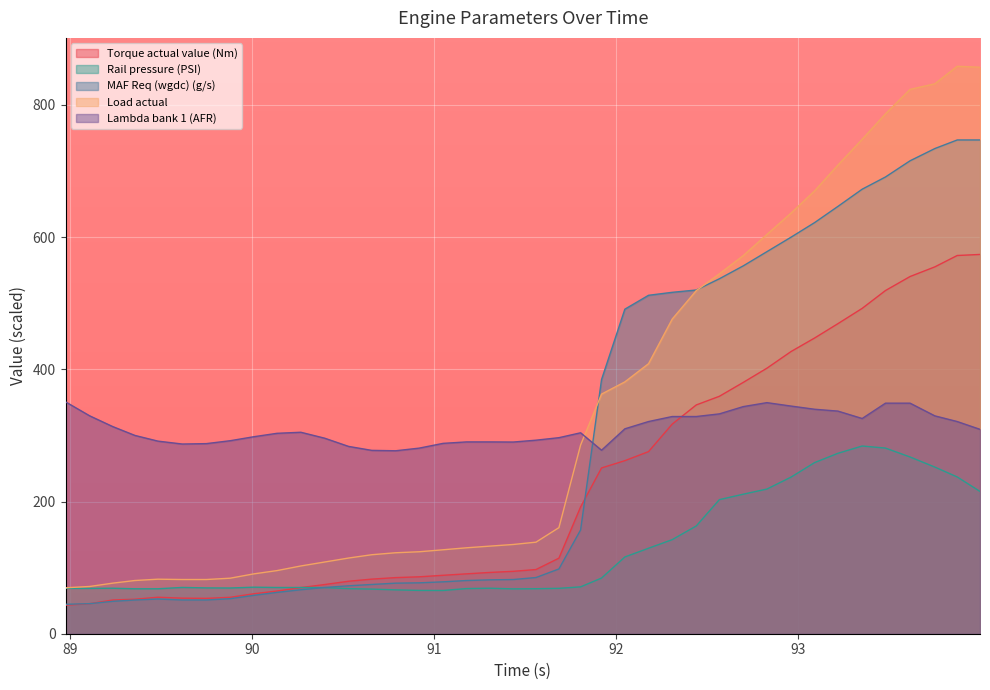

Reading left to right, list all the values displayed in this chart.

Torque actual value (Nm): 88.977=43.2	89.11=45.4	89.236=51.0	89.358=52.2	89.484=55.2	89.618=53.8	89.75=53.5	89.881=55.1	90.01=60.4	90.138=64.6	90.269=69.8	90.4=74.4	90.531=79.4	90.658=82.6	90.79=84.9	90.919=86.1	91.05=88.4	91.179=90.6	91.306=92.7	91.435=94.4	91.56=97.1	91.686=114.3	91.805=191.8	91.92=250.8	92.048=261.8	92.178=275.5	92.308=317.1	92.44=346.1	92.567=359.2	92.698=380.2	92.828=401.7	92.961=427.0	93.09=447.4	93.218=469.1	93.351=492.2	93.479=519.2	93.614=540.4	93.75=555.0	93.873=572.2	93.998=573.8
Rail pressure (PSI): 88.977=68.7	89.11=68.6	89.236=68.8	89.358=68.0	89.484=68.0	89.618=70.0	89.75=69.3	89.881=69.2	90.01=70.4	90.138=70.0	90.269=70.0	90.4=69.8	90.531=68.2	90.658=67.5	90.79=66.4	90.919=65.5	91.05=65.4	91.179=68.3	91.306=68.8	91.435=67.9	91.56=68.1	91.686=68.7	91.805=70.9	91.92=84.2	92.048=116.1	92.178=129.3	92.308=142.3	92.44=163.0	92.567=202.9	92.698=211.1	92.828=218.9	92.961=237.0	93.09=258.9	93.218=273.0	93.351=284.0	93.479=280.9	93.614=267.4	93.75=252.1	93.873=237.2	93.998=215.3
MAF Req (wgdc) (g/s): 88.977=44.5	89.11=45.5	89.236=49.0	89.358=51.0	89.484=52.5	89.618=51.0	89.75=51.0	89.881=53.0	90.01=58.0	90.138=62.5	90.269=66.5	90.4=70.0	90.531=72.5	90.658=74.5	90.79=76.5	90.919=77.0	91.05=78.5	91.179=80.5	91.306=81.5	91.435=82.0	91.56=85.0	91.686=98.0	91.805=157.0	91.92=384.5	92.048=491.0	92.178=512.0	92.308=516.5	92.44=520.0	92.567=537.0	92.698=556.5	92.828=578.0	92.961=600.0	93.09=622.0	93.218=646.5	93.351=672.5	93.479=691.0	93.614=715.5	93.75=734.0	93.873=747.0	93.998=747.0
Load actual: 88.977=69.5	89.11=71.5	89.236=76.5	89.358=80.5	89.484=82.5	89.618=82.0	89.75=82.0	89.881=84.0	90.01=90.5	90.138=95.5	90.269=102.5	90.4=108.5	90.531=114.5	90.658=119.5	90.79=122.5	90.919=124.0	91.05=127.0	91.179=130.0	91.306=132.5	91.435=135.0	91.56=138.5	91.686=160.5	91.805=285.5	91.92=362.5	92.048=381.0	92.178=408.5	92.308=476.0	92.44=519.0	92.567=544.5	92.698=572.0	92.828=604.0	92.961=636.5	93.09=670.0	93.218=709.0	93.351=748.0	93.479=786.5	93.614=823.5	93.75=832.0	93.873=858.5	93.998=857.0
Lambda bank 1 (AFR): 88.977=350.8	89.11=329.6	89.236=313.4	89.358=300.0	89.484=291.4	89.618=287.0	89.75=287.6	89.881=292.0	90.01=298.0	90.138=303.2	90.269=304.8	90.4=295.8	90.531=283.4	90.658=277.4	90.79=276.8	90.919=280.8	91.05=288.0	91.179=290.2	91.306=290.2	91.435=290.0	91.56=292.8	91.686=296.6	91.805=304.0	91.92=277.6	92.048=310.0	92.178=321.0	92.308=328.6	92.44=328.6	92.567=332.6	92.698=343.6	92.828=349.6	92.961=344.4	93.09=339.6	93.218=336.8	93.351=325.6	93.479=348.8	93.614=348.8	93.75=329.6	93.873=321.0	93.998=309.2